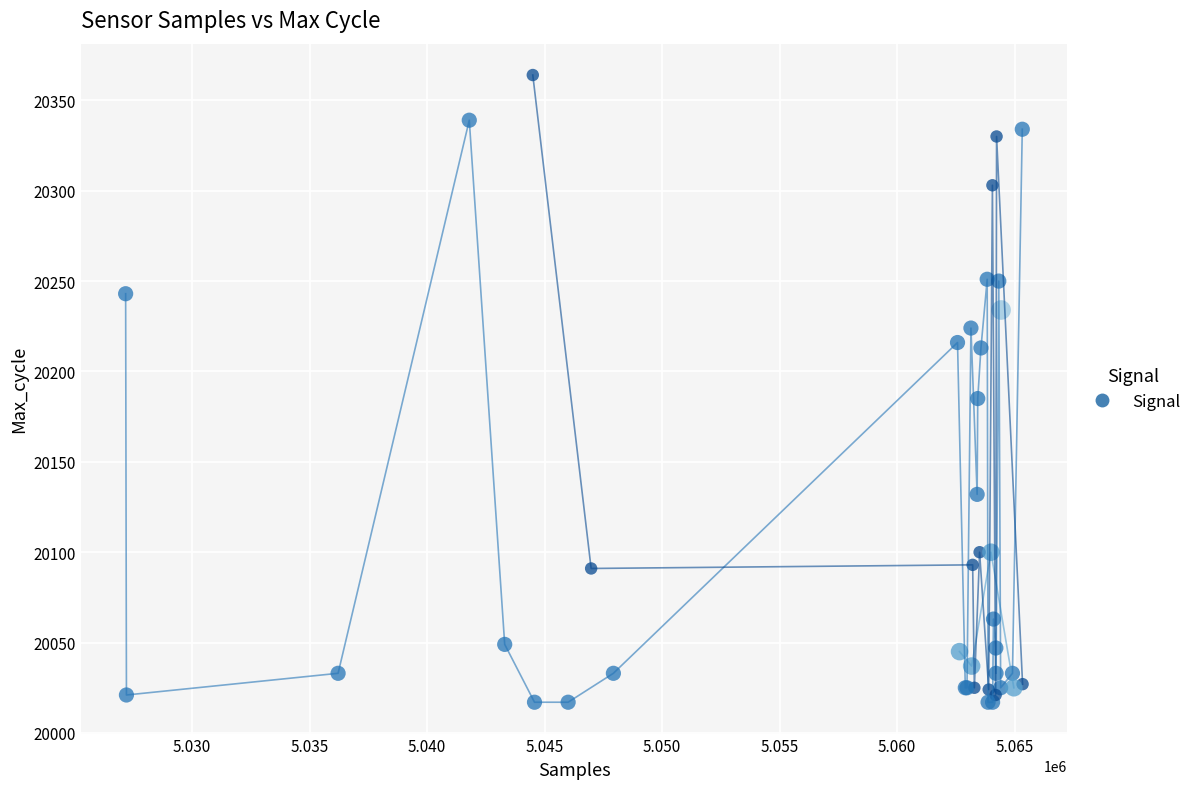

What Y value in the scatter plot is closest to 20190?

20185